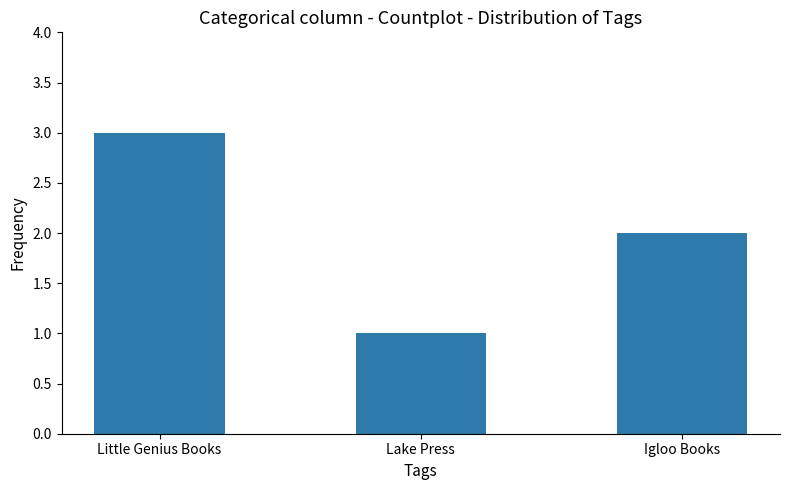

What is the maximum value shown in the chart?

3